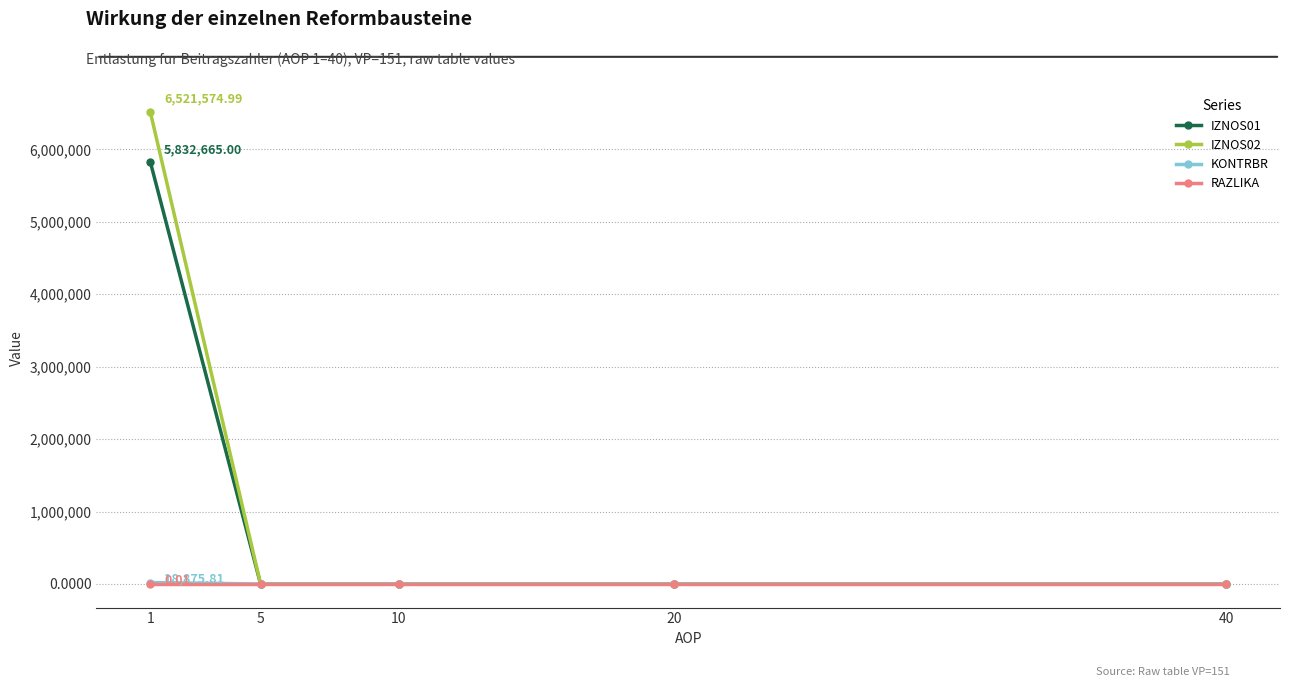

What is the value of the KONTRBR point at the 1st from the left?

18875.8